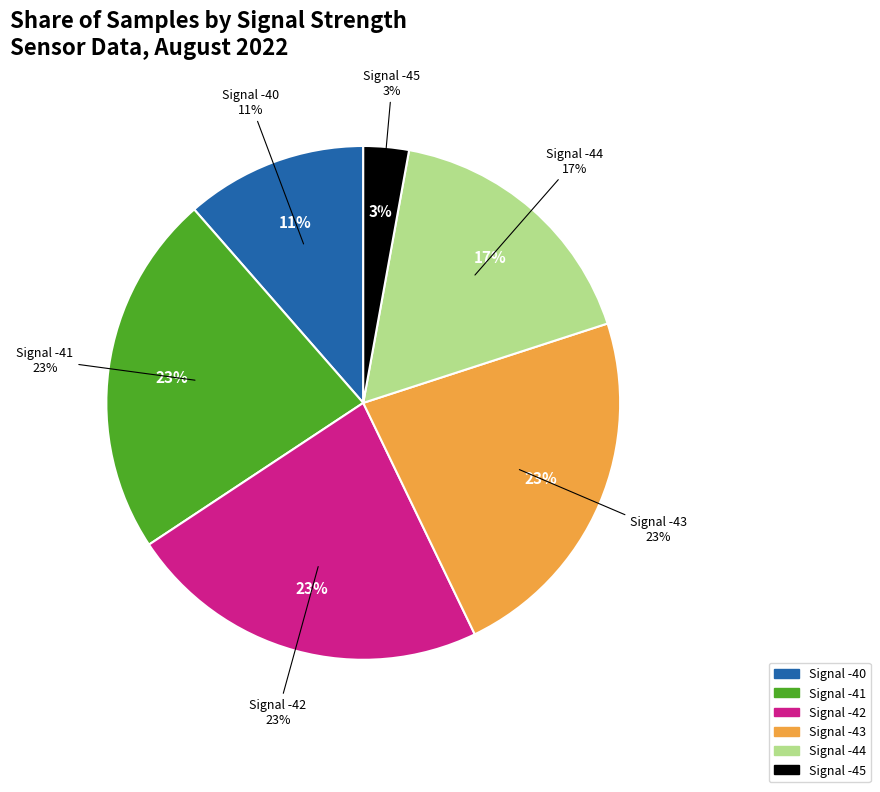

Is there any slice that represents more than half of the pie?

No